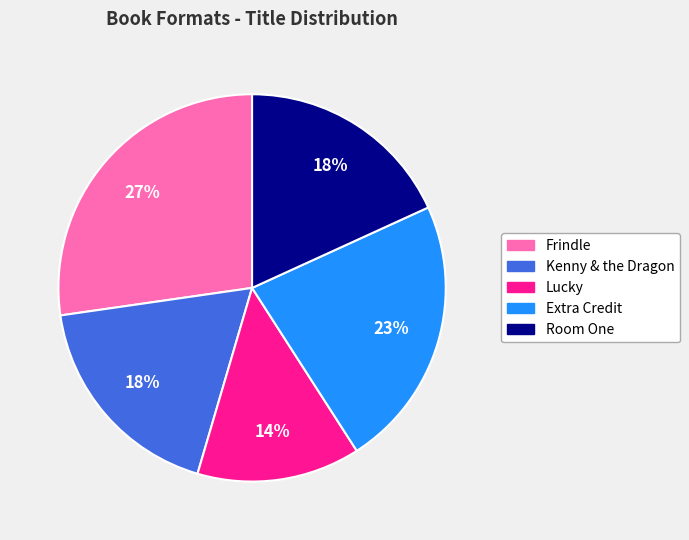

To the nearest percent, what is the combined percentage of Lucky and Kenny & the Dragon?

32%